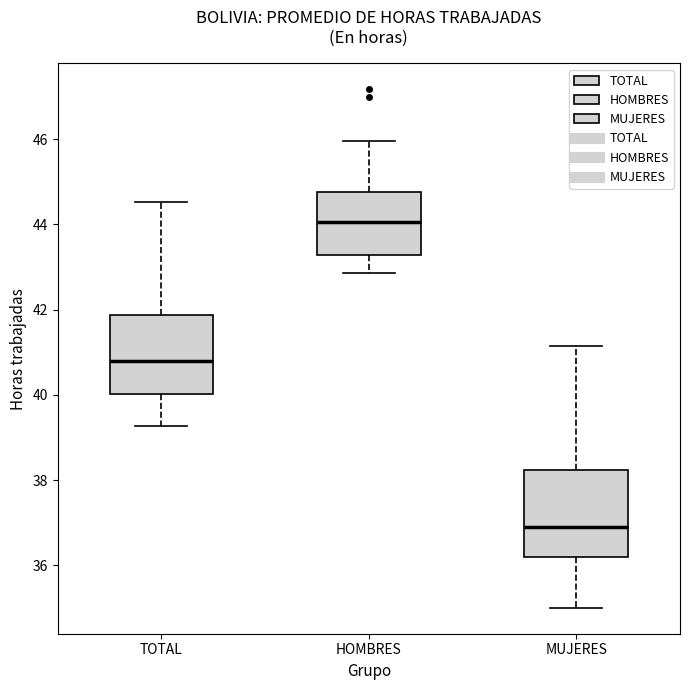

Which box's median line is the highest?

HOMBRES